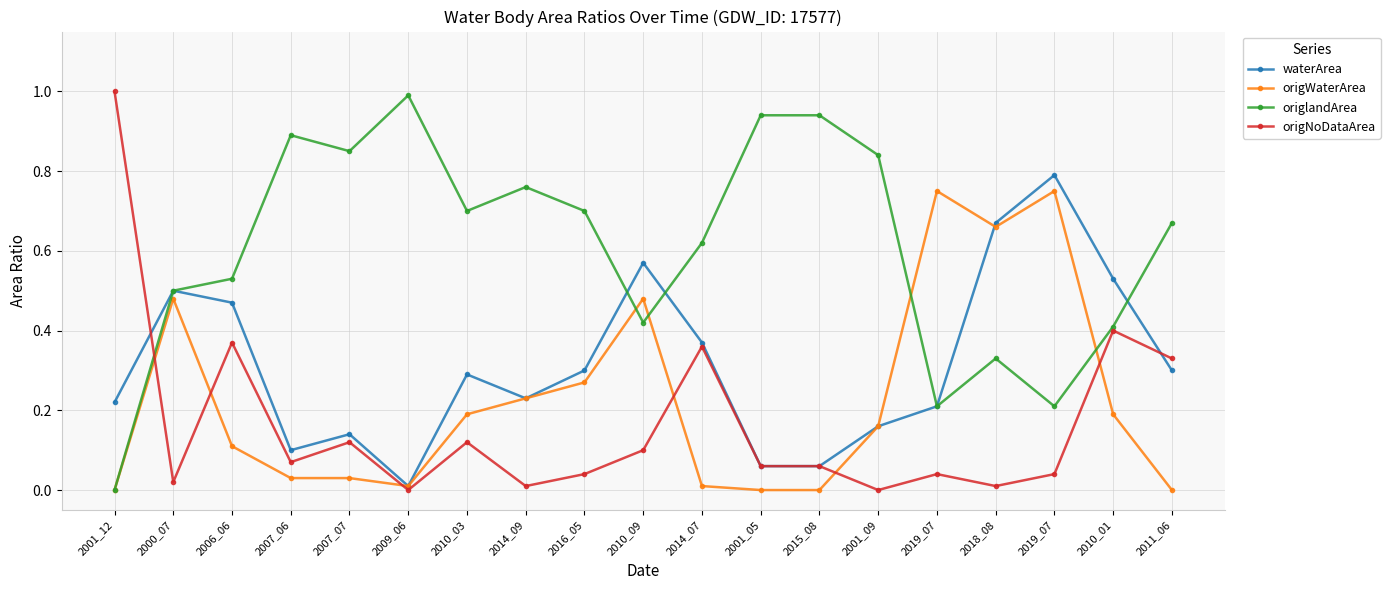

Between 2010_09 and 2011_06, which series saw the biggest shift?

origWaterArea